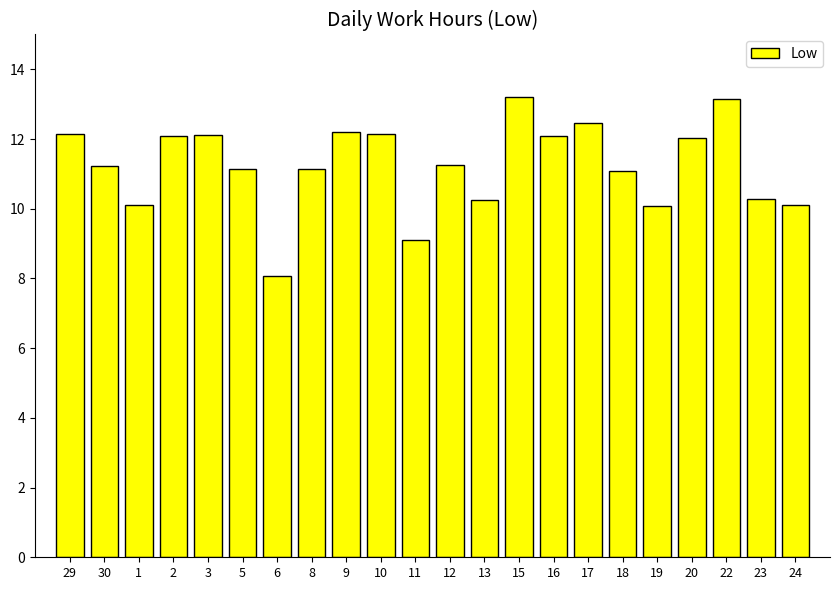

What is the change in value from 2 to 23?

-1.8